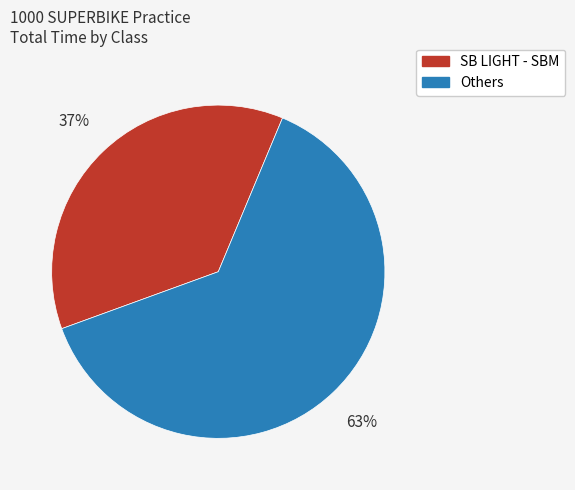

Which slice represents more than half of the pie?

Others